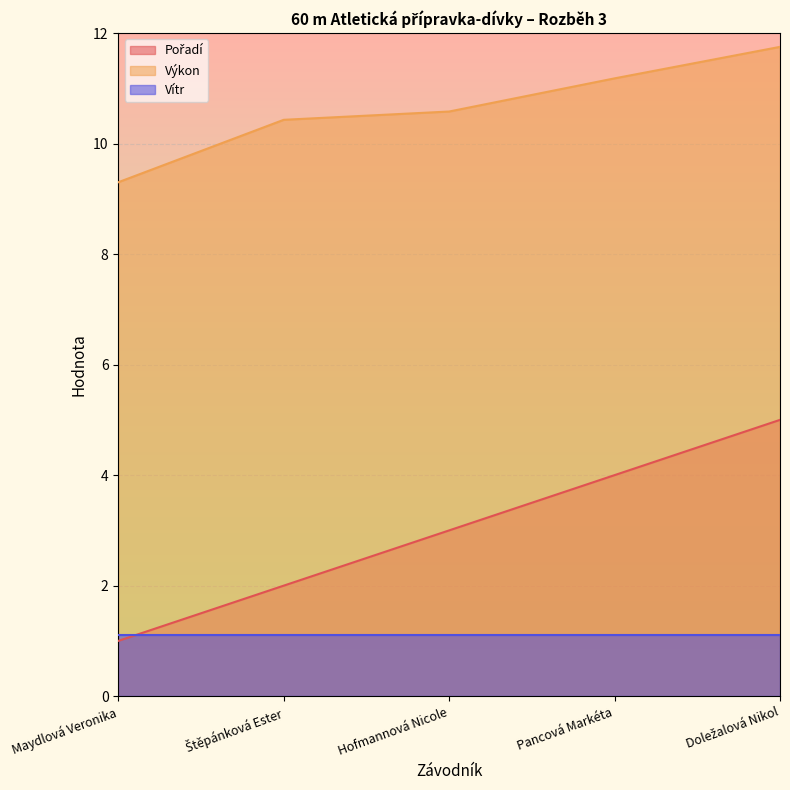

What is the difference between the maximum and second lowest values in the Pořadí series?

3.0